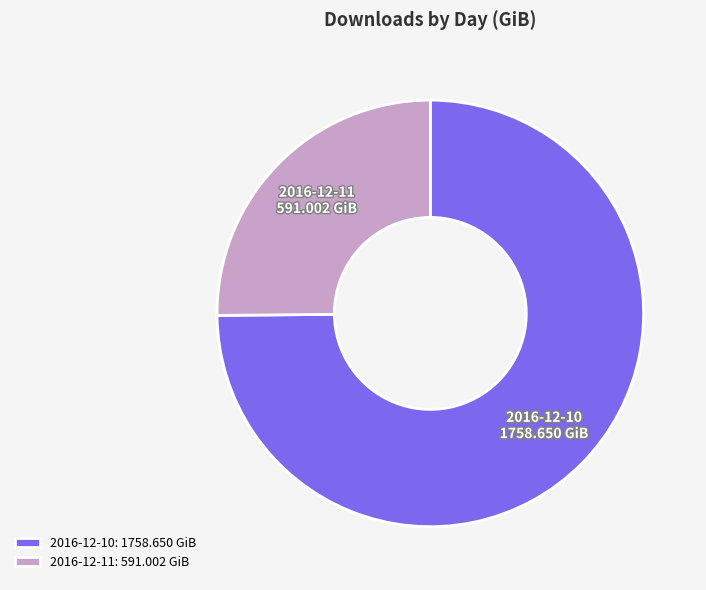

True or false: 2016-12-11 accounts for 17% of the total.

False